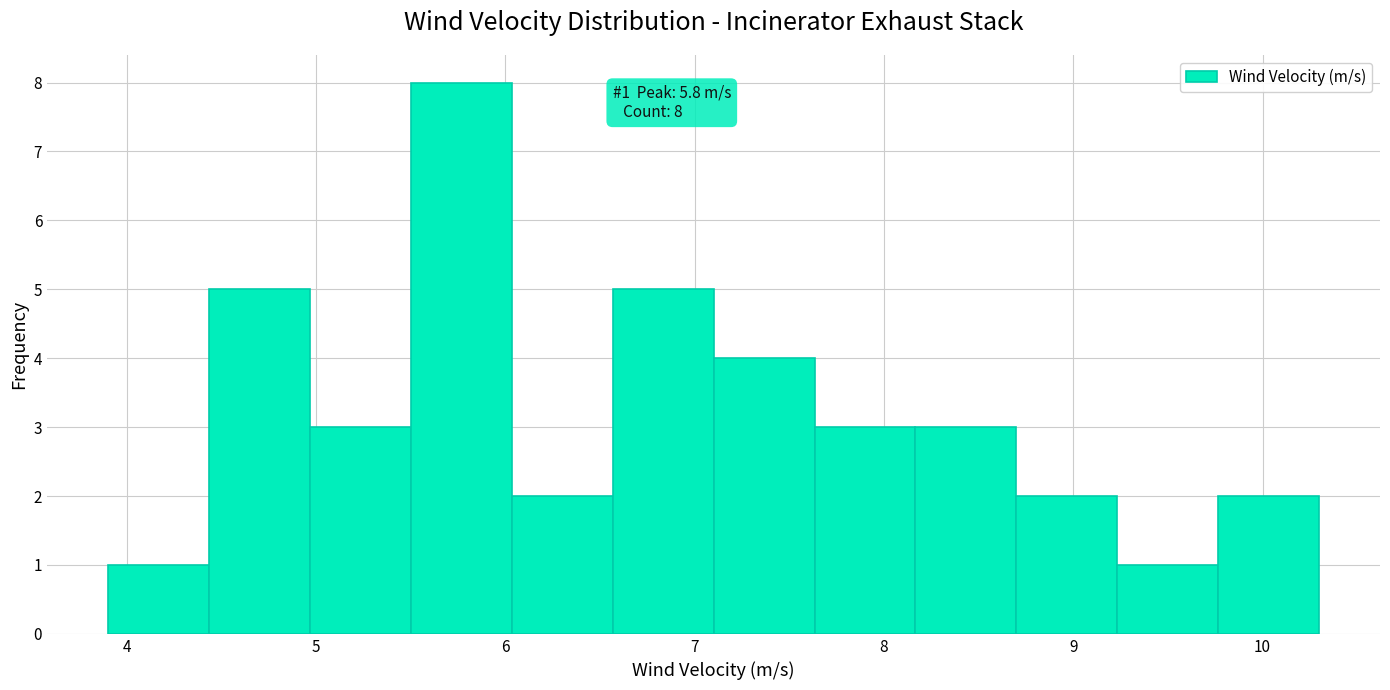

Which range on the x-axis has the tallest bar?

5.5 to 6.0